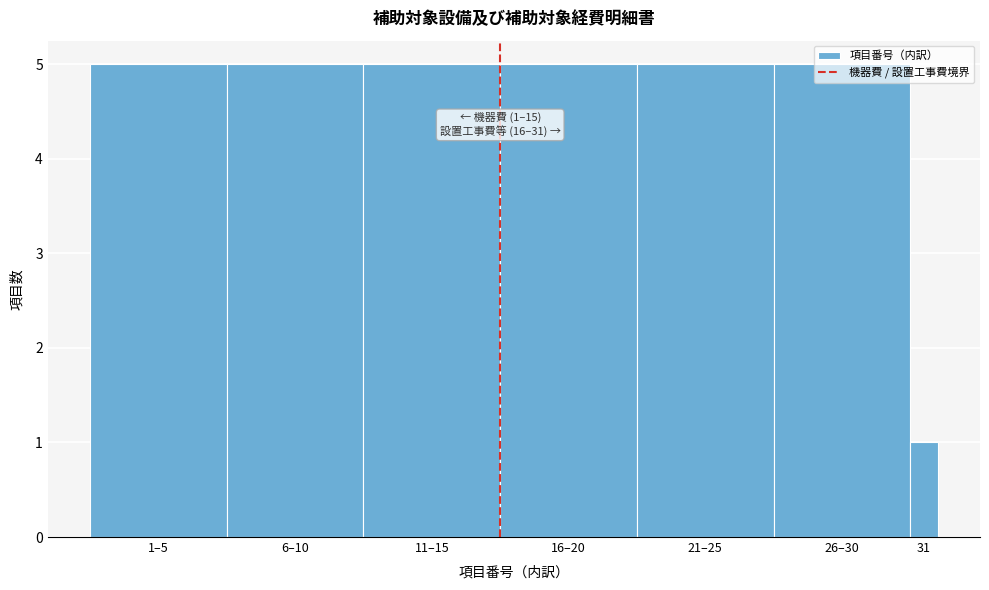

Which has a higher value, 31 or 11–15?

11–15